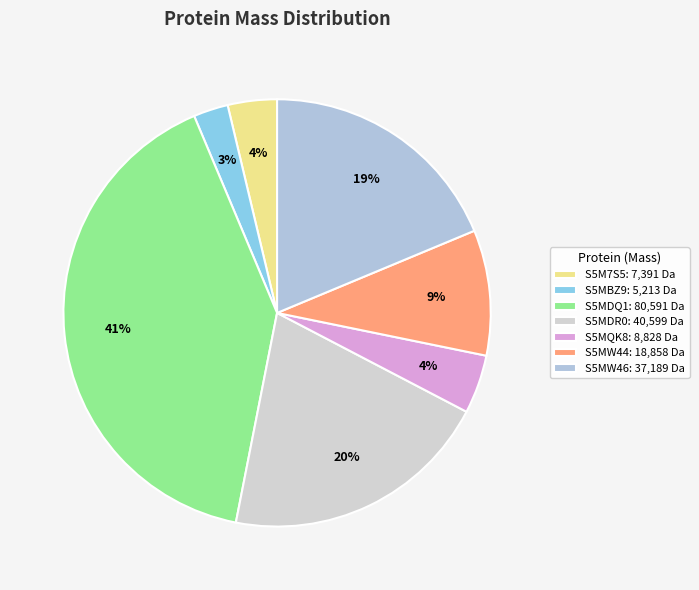

What percentage is NOT represented by S5MW44?

90.5%